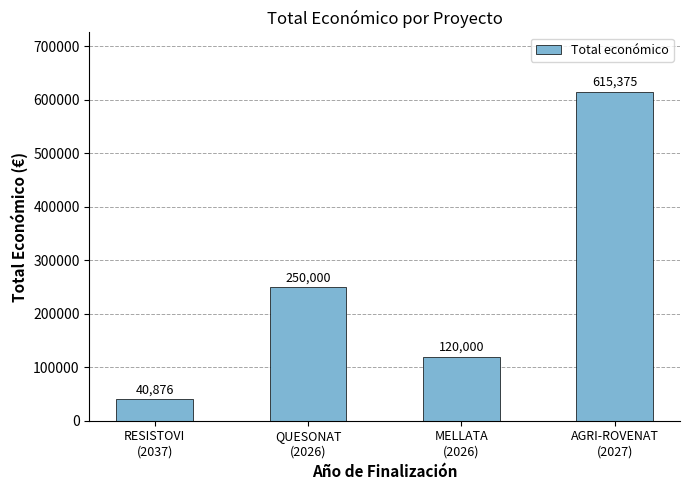

What is the difference between the maximum and second lowest values?

495375